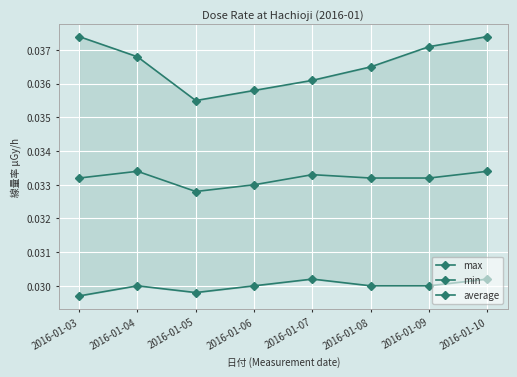

Count the number of categories in the chart.

8